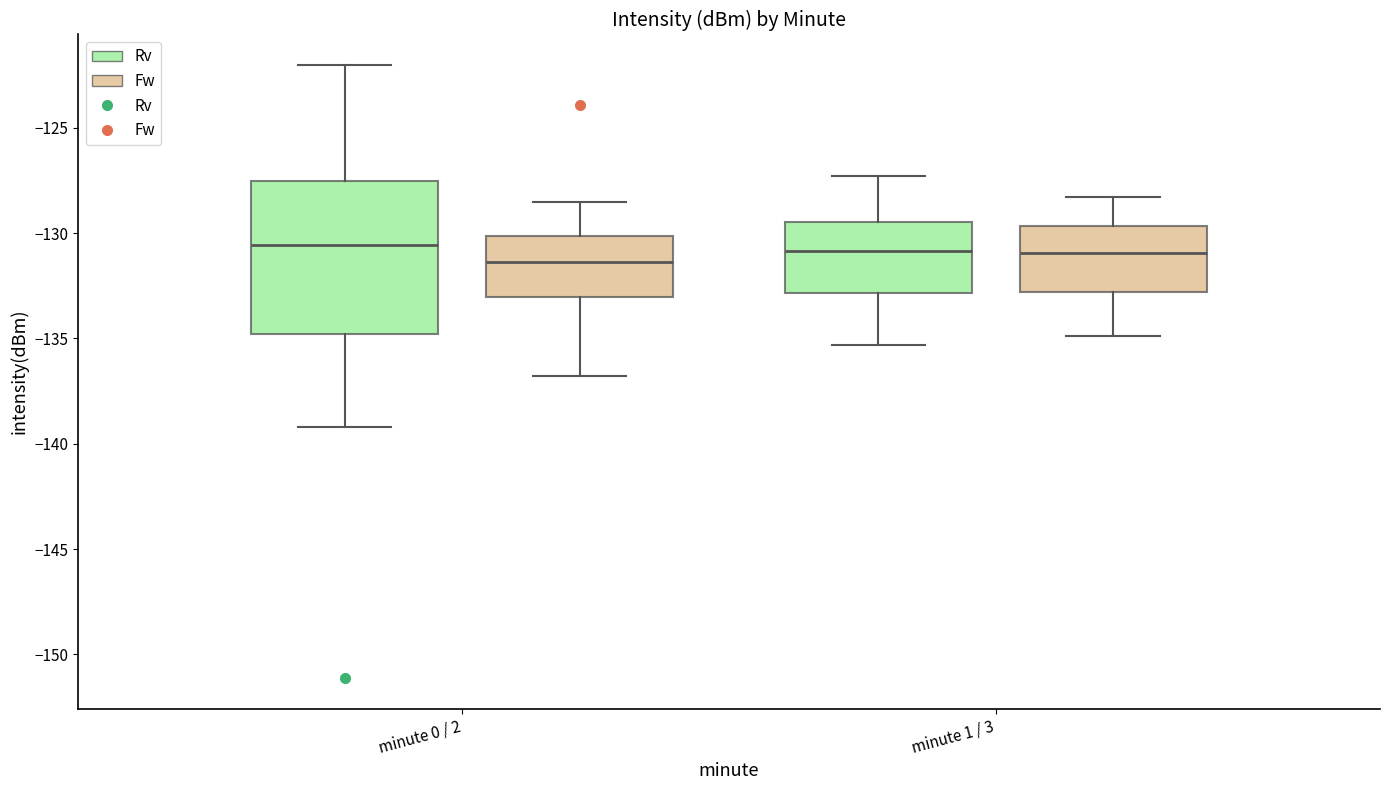

Where does the upper whisker of the box for minute 1 / 3 (Fw) end on the y-axis? The values are not printed on the chart, so give them approximately, as read against the axis.

-128.5